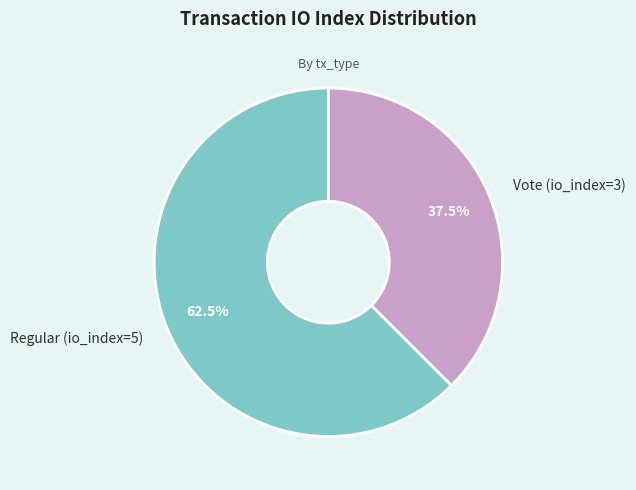

What is the largest slice in the pie chart?

Regular (io_index=5)